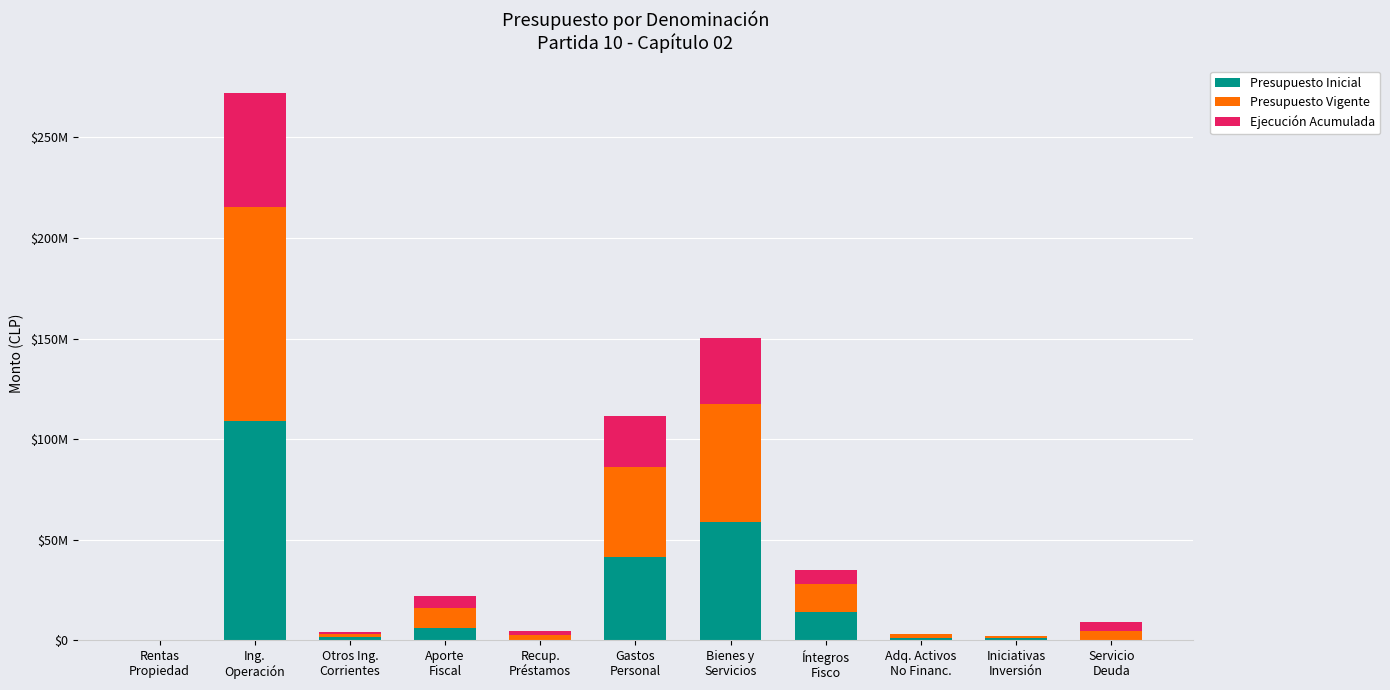

At which label does Presupuesto Inicial first exceed 1471072?

Ing.
Operación